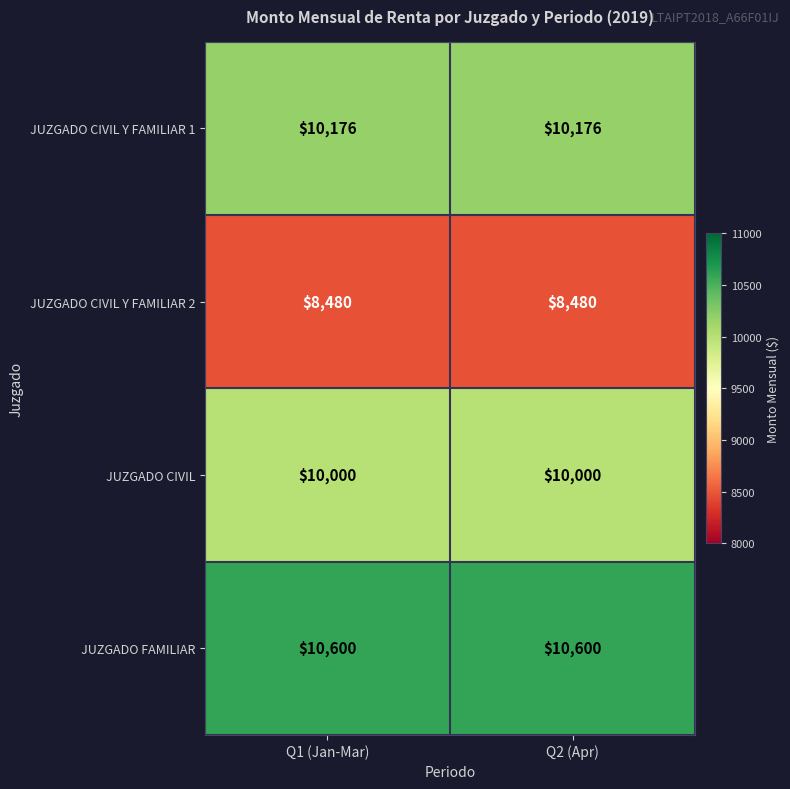

What is the sum of the JUZGADO CIVIL values at Q1 (Jan-Mar) and Q2 (Apr)?

20000